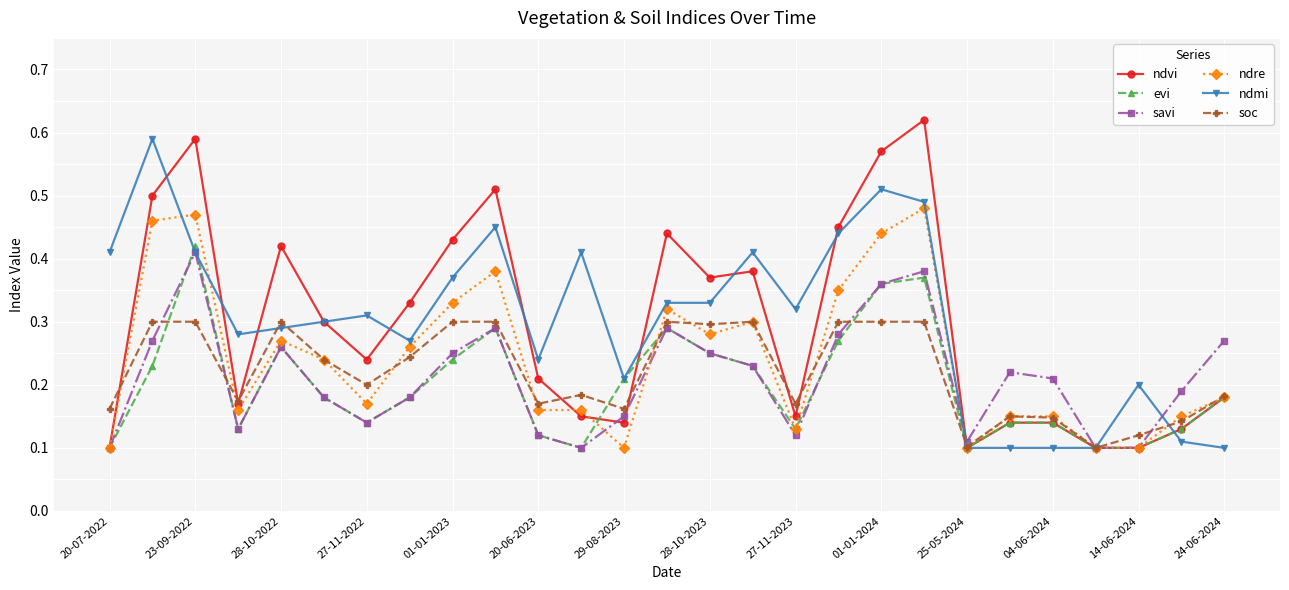

True or false: ndre has more than 2 points higher than both neighbors.

True